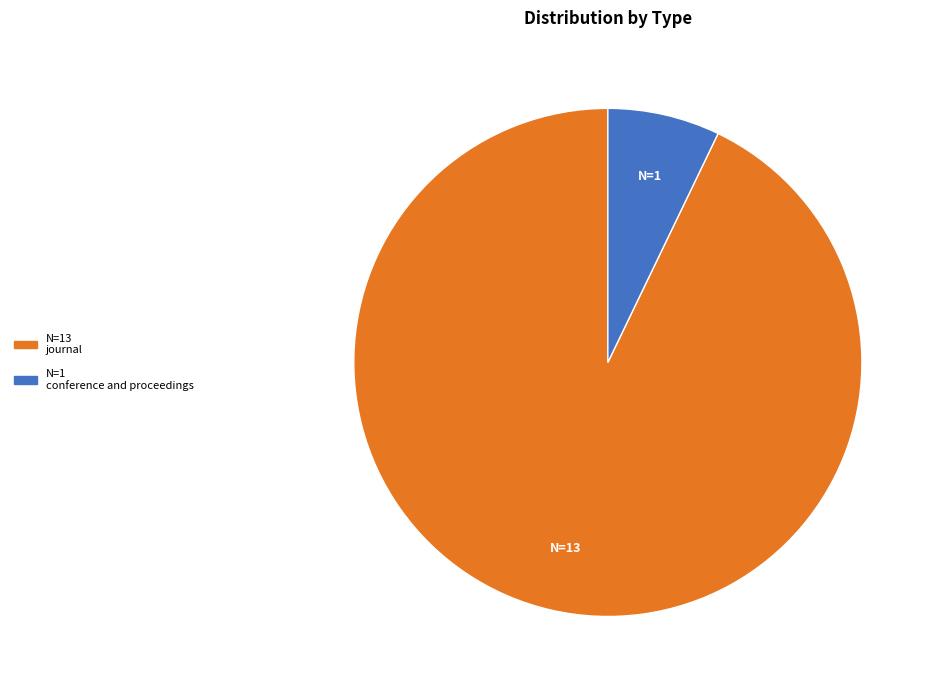

Is there any slice that represents more than half of the pie?

Yes